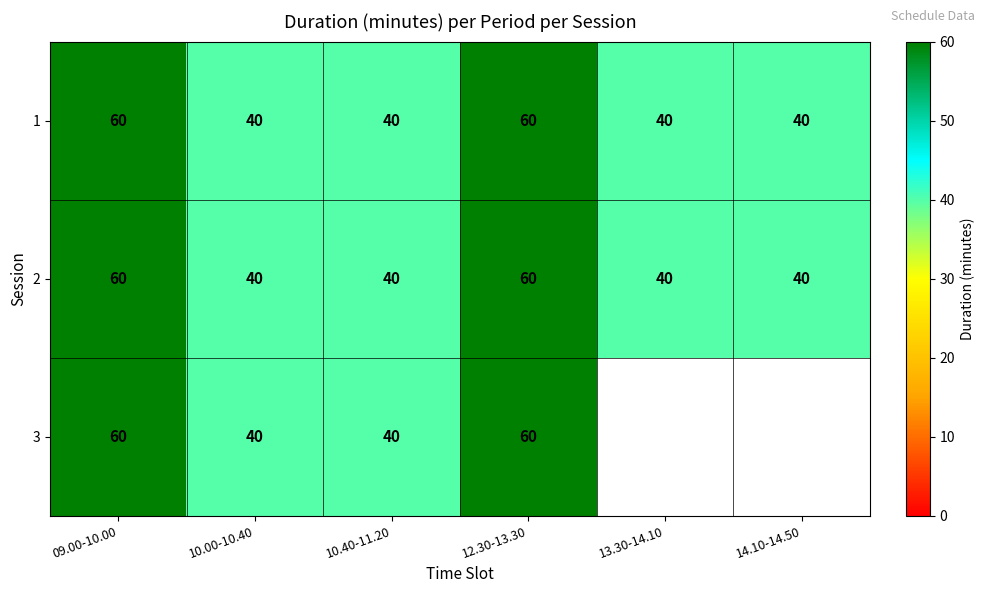

Is it true that 1 equals 40 at 13.30-14.10?

True